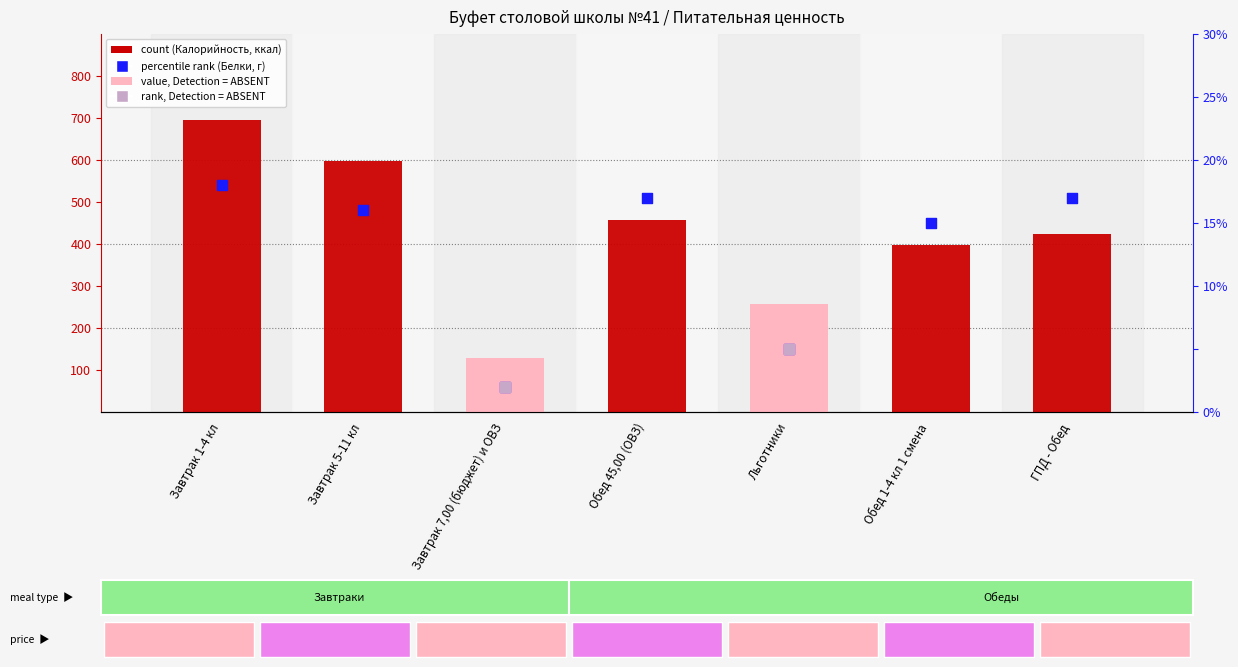

Is the value of percentile rank within the sample (Белки) at Завтрак 7,00 (бюджет) и ОВЗ greater than the value of count (Калорийность) at Завтрак 7,00 (бюджет) и ОВЗ?

No